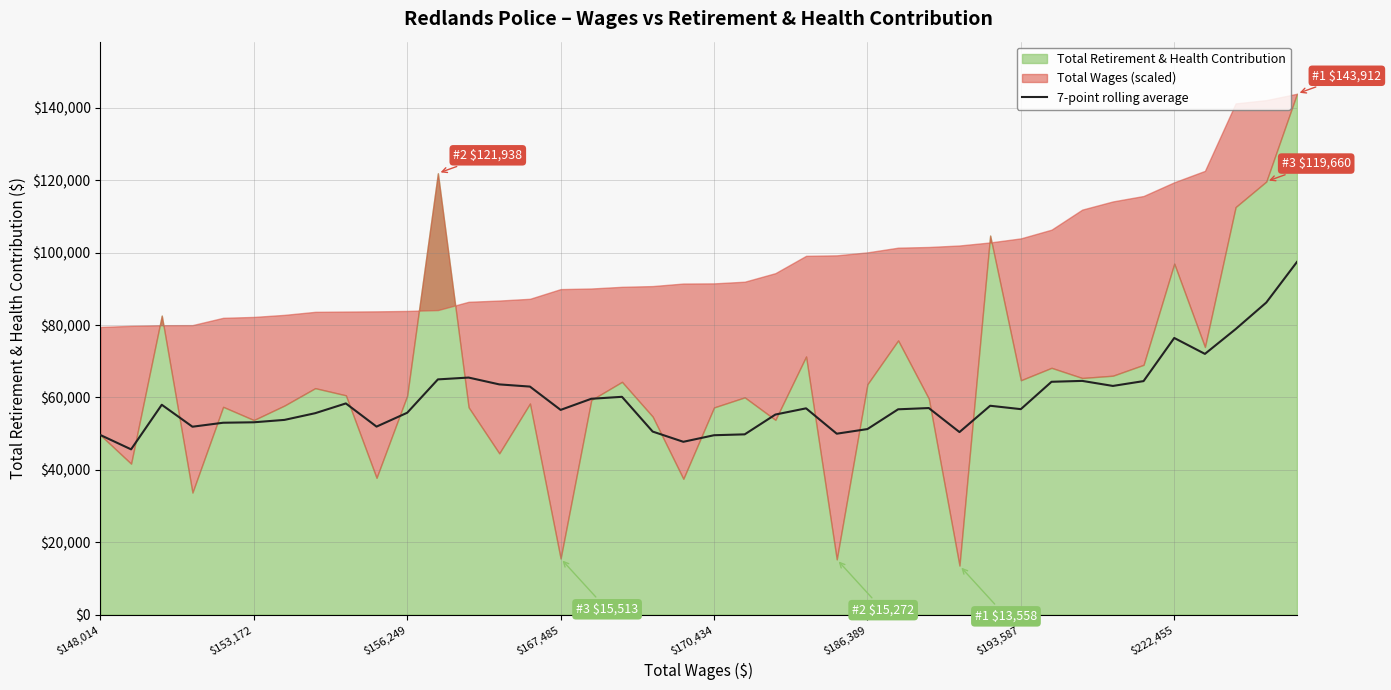

How many data points are above 56998?

20